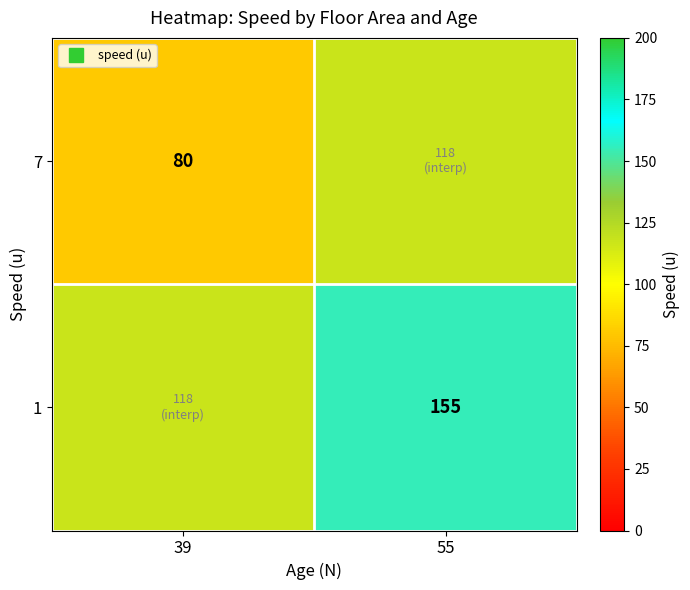

What is the average value of the 7 series?

98.8